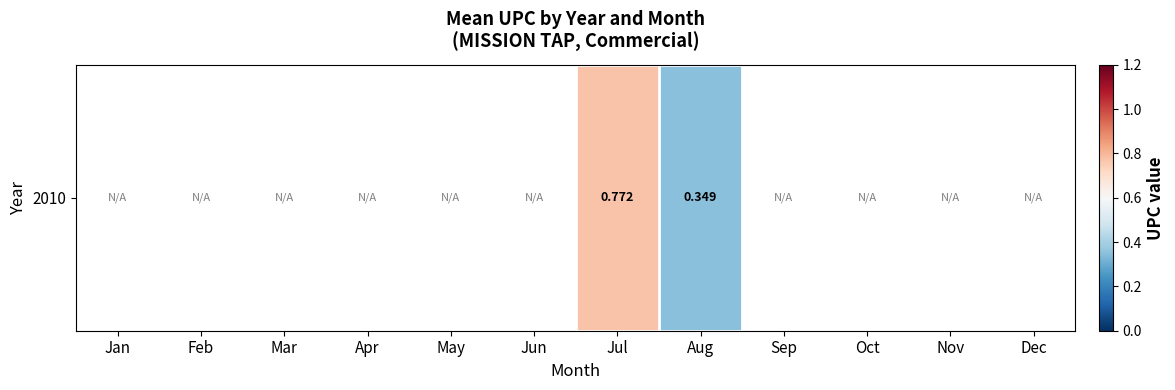

How many data points does each series have?

12